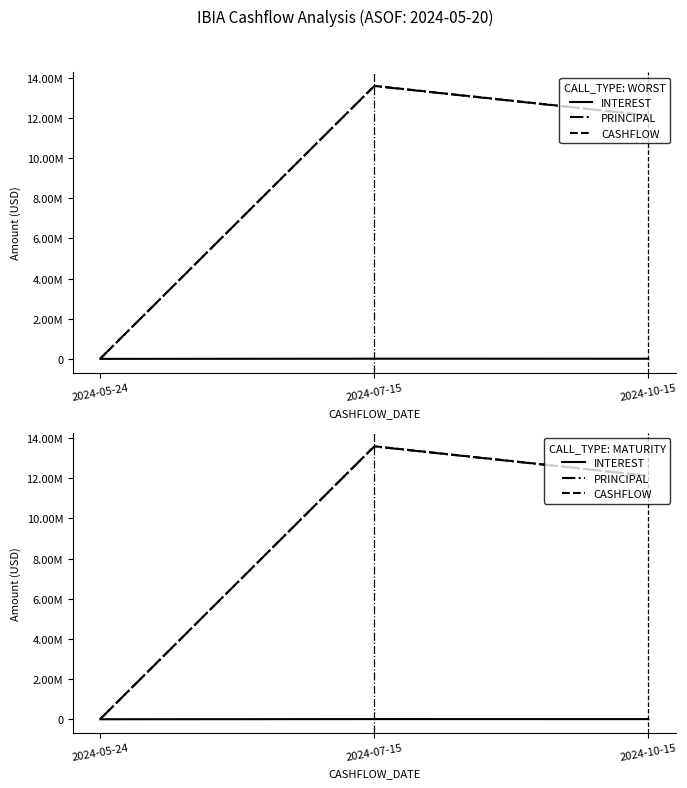

At which category is the sum across all series the highest?

2024-07-15